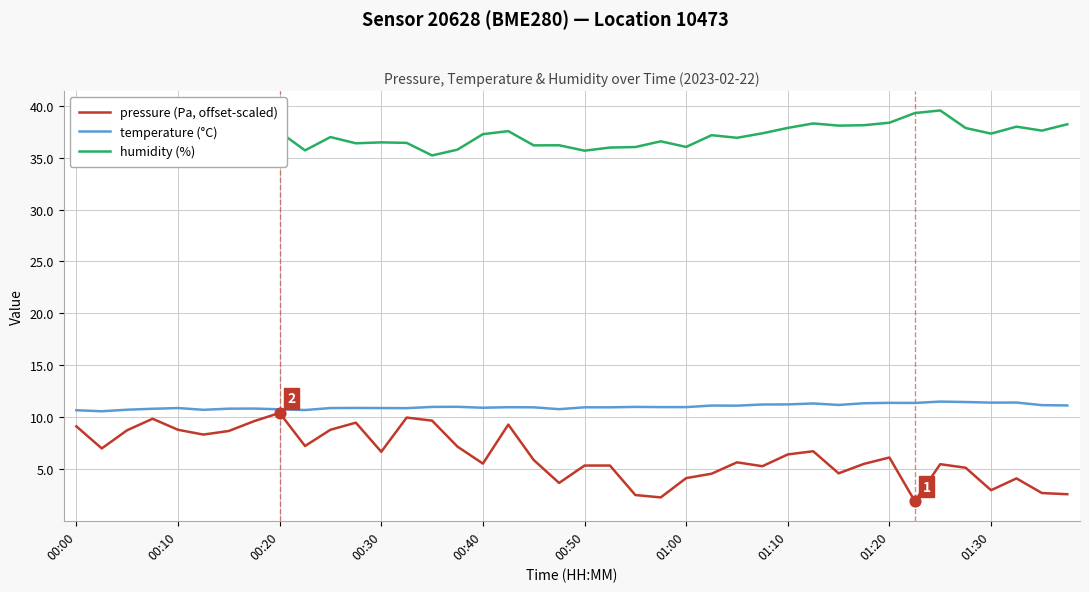

Which series has the largest range (max minus min)?

pressure (Pa, offset-scaled)